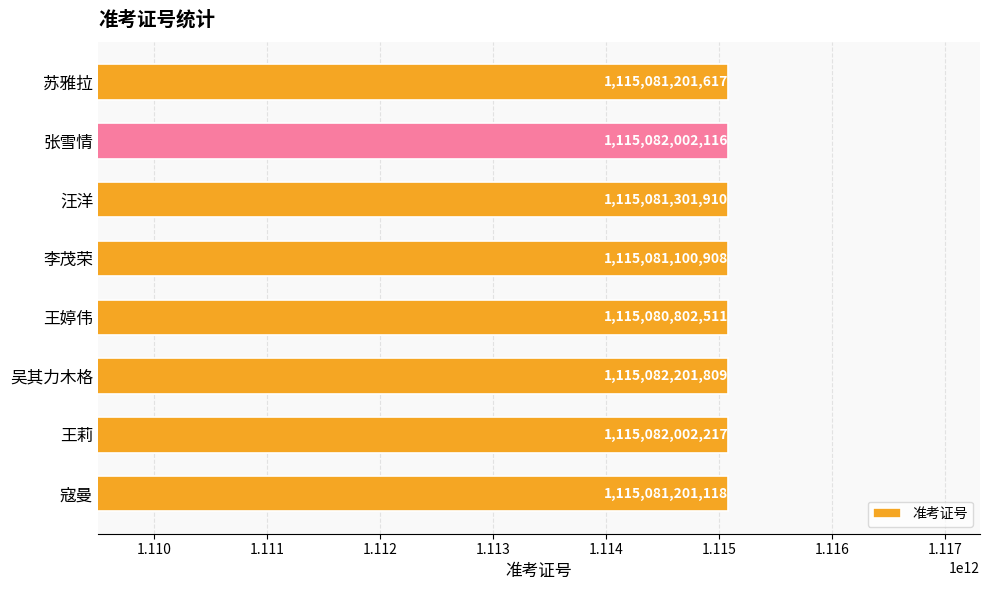

The value at 王婷伟 is 1115080802511. True or false?

True